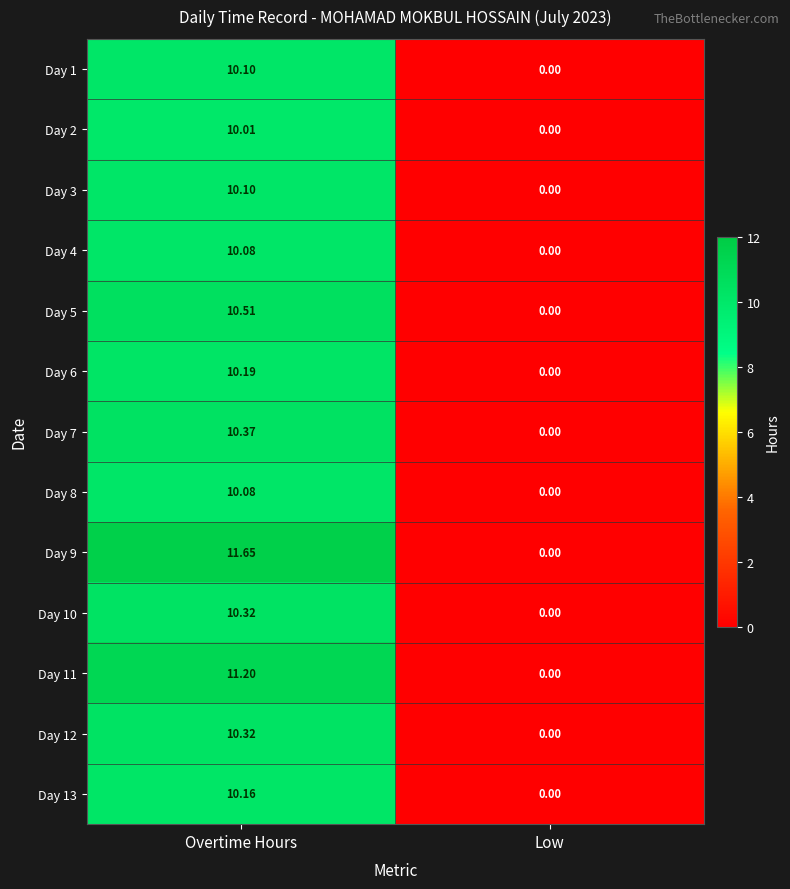

How many data points does each series have?

2